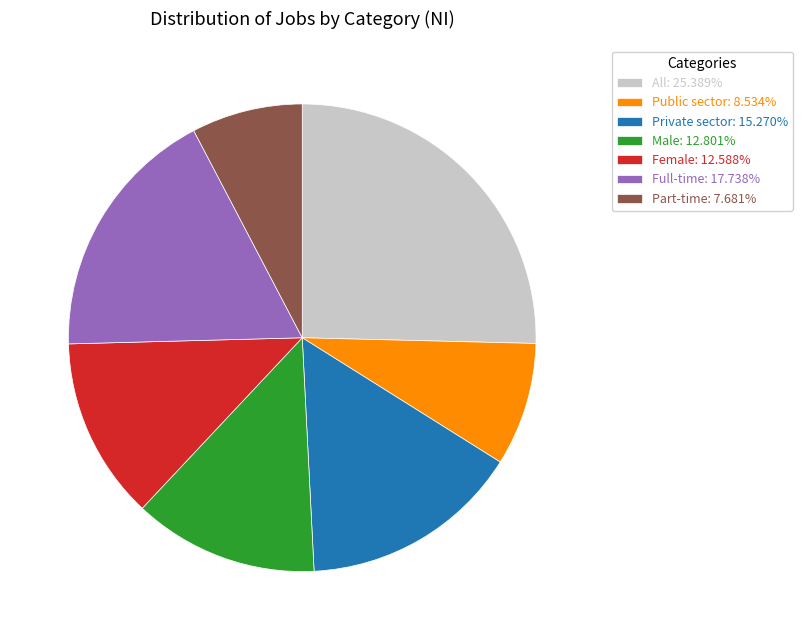

Approximately how many times larger is the value at Private sector: 15.270% compared to Male: 12.801%?

1.2